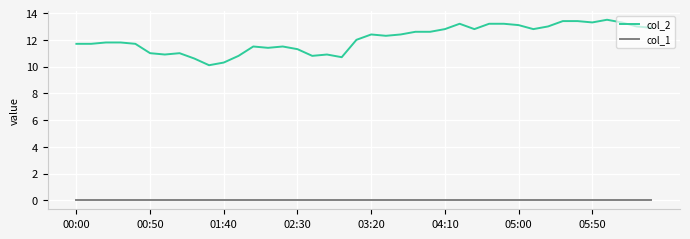

What is the minimum value for col_2?

10.1